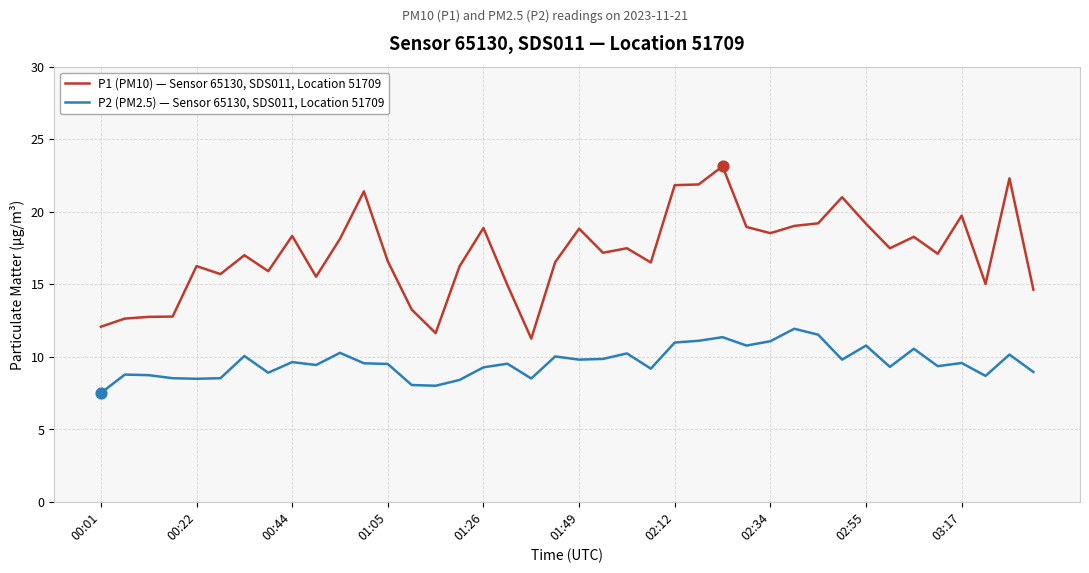

At how many categories does at least one series exceed 9?

40